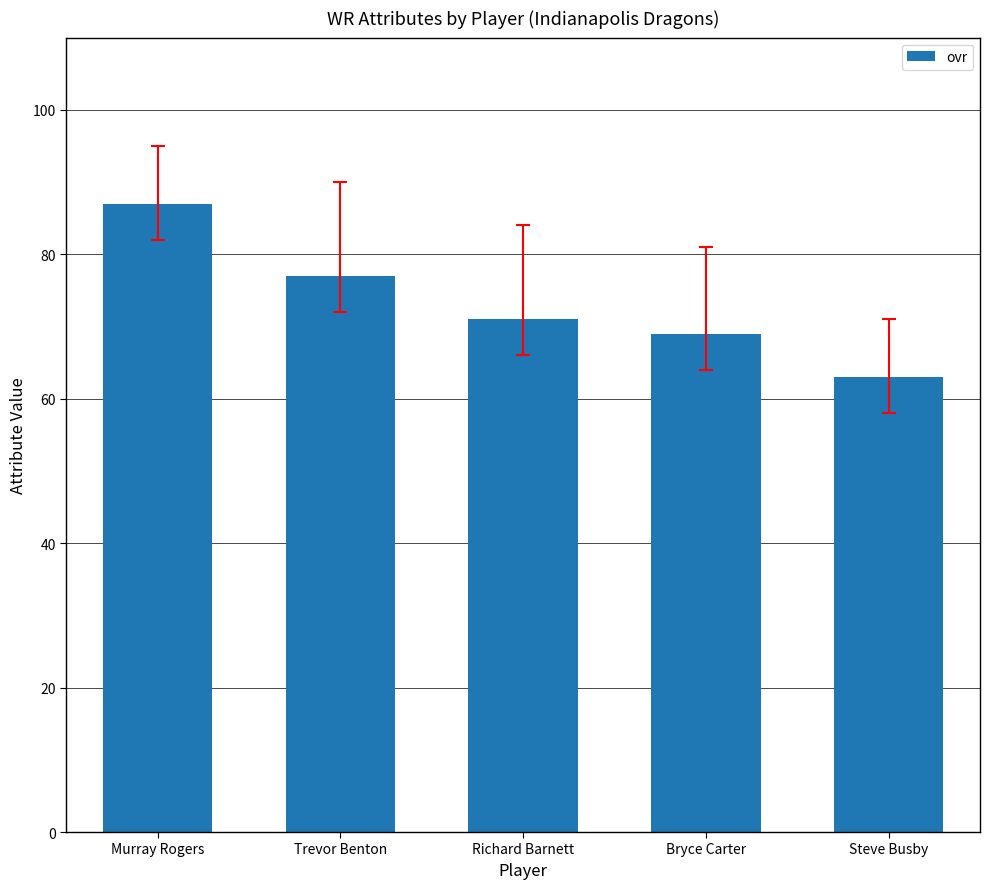

Reading left to right, what are all the values shown in this chart?

Murray Rogers=87	Trevor Benton=77	Richard Barnett=71	Bryce Carter=69	Steve Busby=63